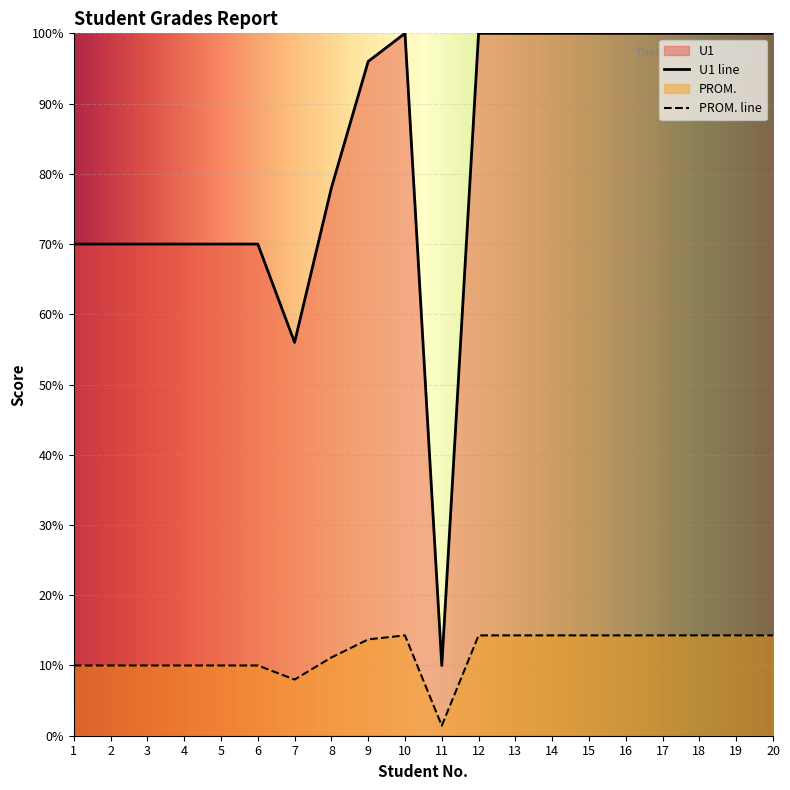

What is the value of the U1 point at the 6th from the left?

10.0